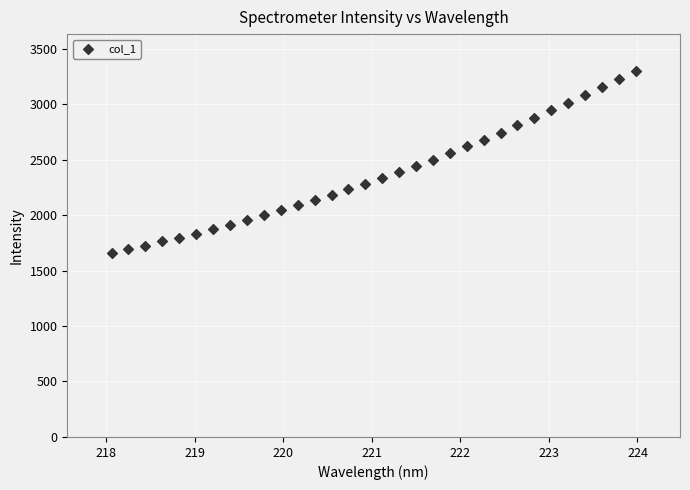

What is the range of X values (max minus min)?

5.9